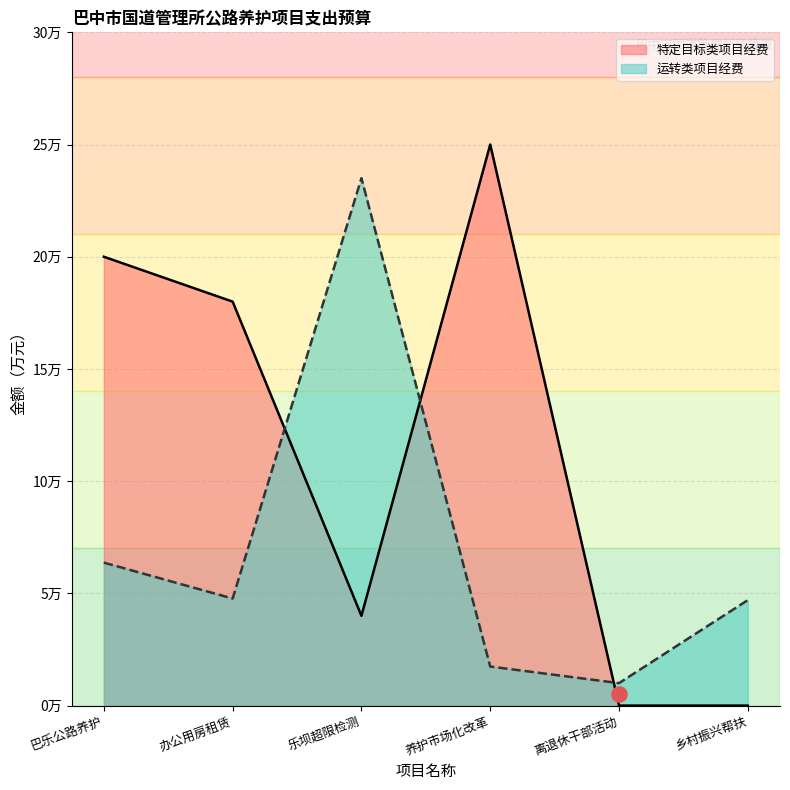

Which has a higher value, 养护市场化改革 or 办公用房租赁?

办公用房租赁